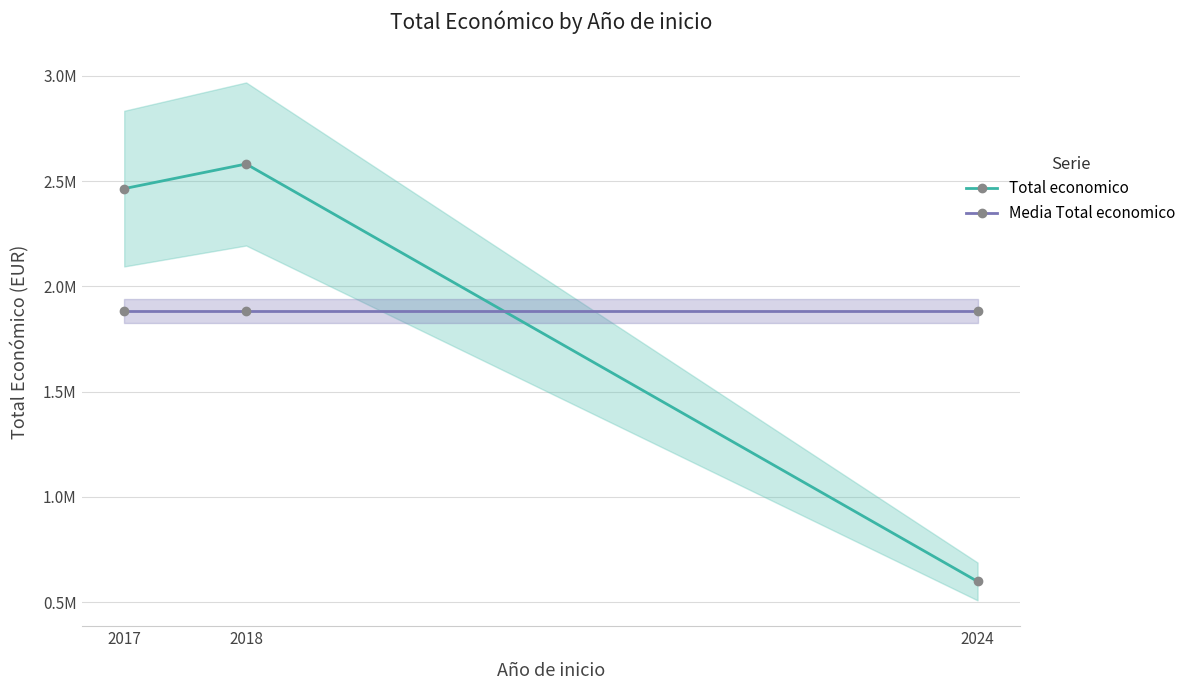

Does the chart have visible grid lines?

Yes